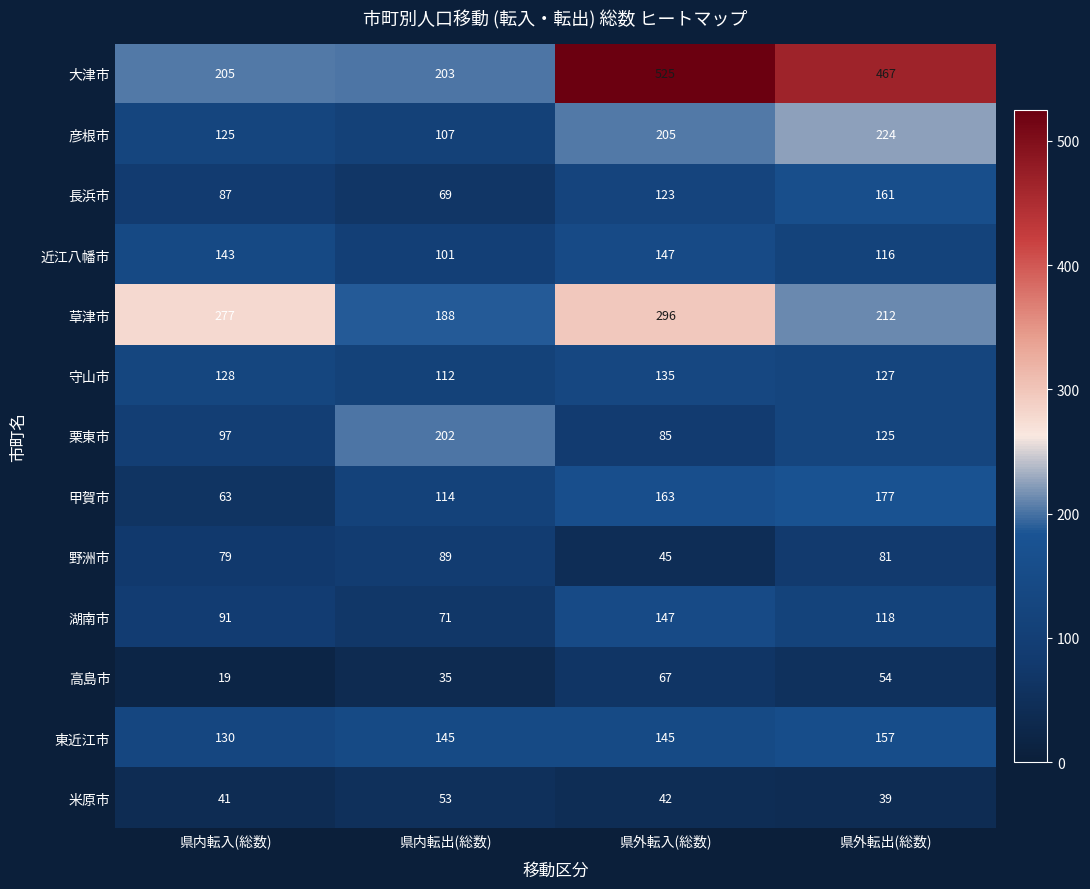

The 守山市 series shows 127 at 県外転出(総数). True or false?

True